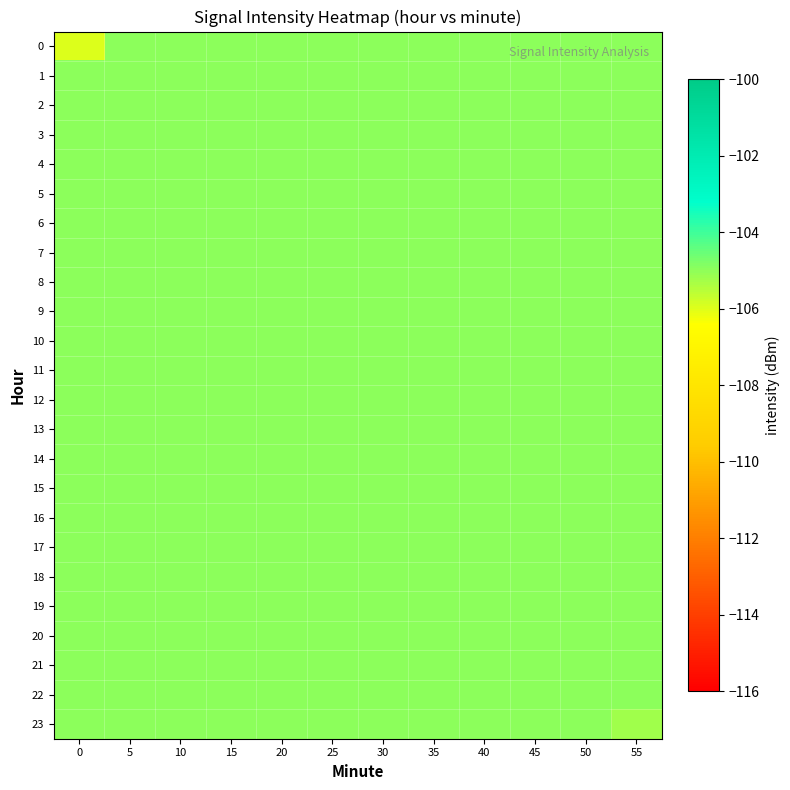

Between 0 and 55, which is larger?

55